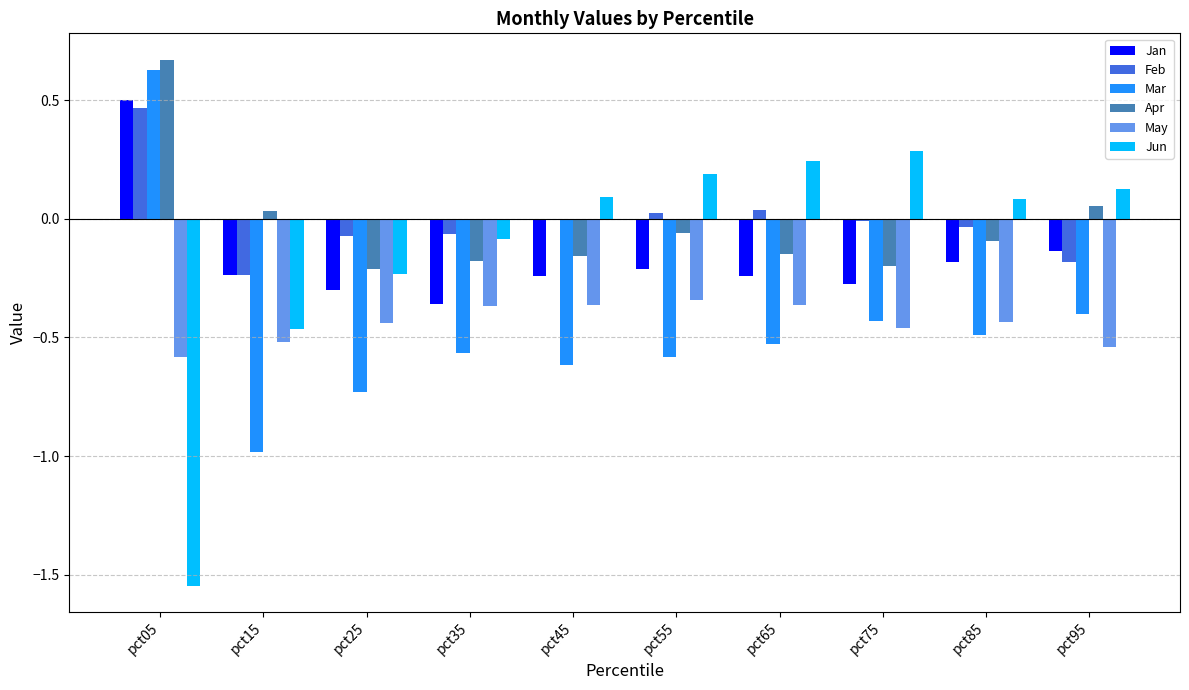

The value of Jan at pct05 is 0.5. True or false?

True